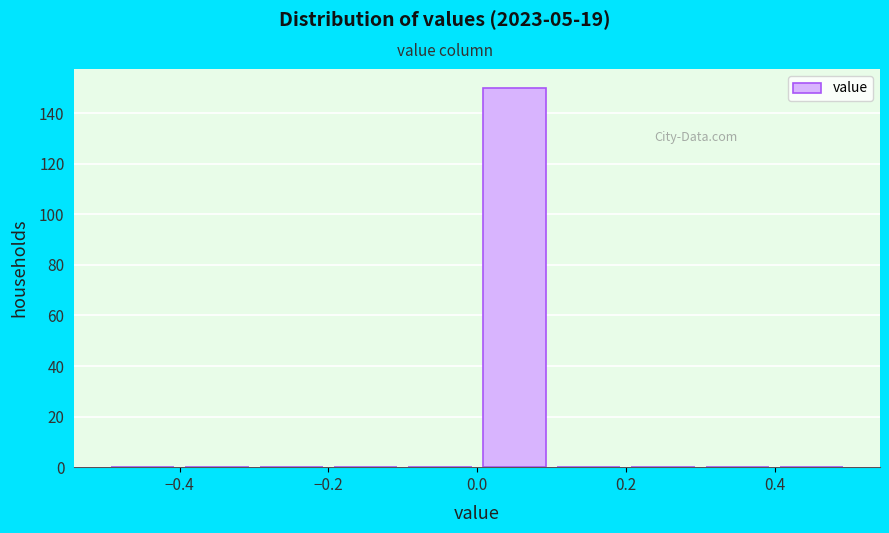

Reading left to right, list every bar in this chart as the range it spans on the x-axis followed by its height. The values are not printed on the chart, so give them approximately, as read against the axis.

-0.5 to -0.4: 0
-0.4 to -0.3: 0
-0.3 to -0.2: 0
-0.2 to -0.1: 0
-0.1 to 0.0: 0
0.0 to 0.1: 150
0.1 to 0.2: 0
0.2 to 0.3: 0
0.3 to 0.4: 0
0.4 to 0.5: 0